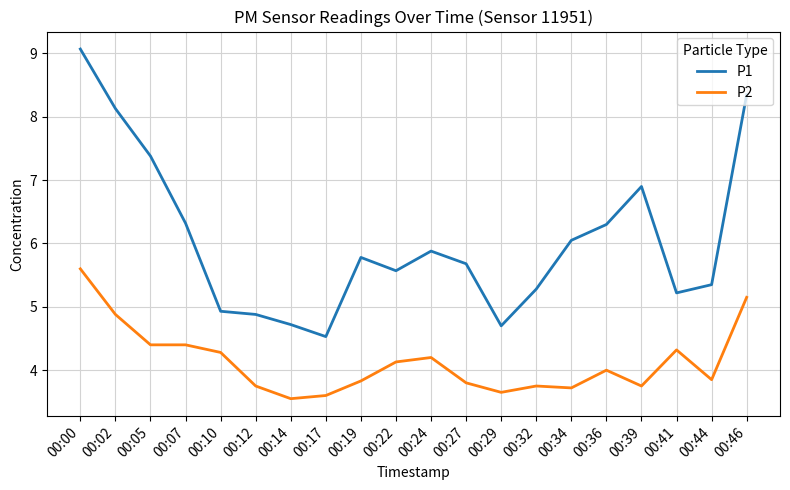

How many values in the P1 series are below 5?

5